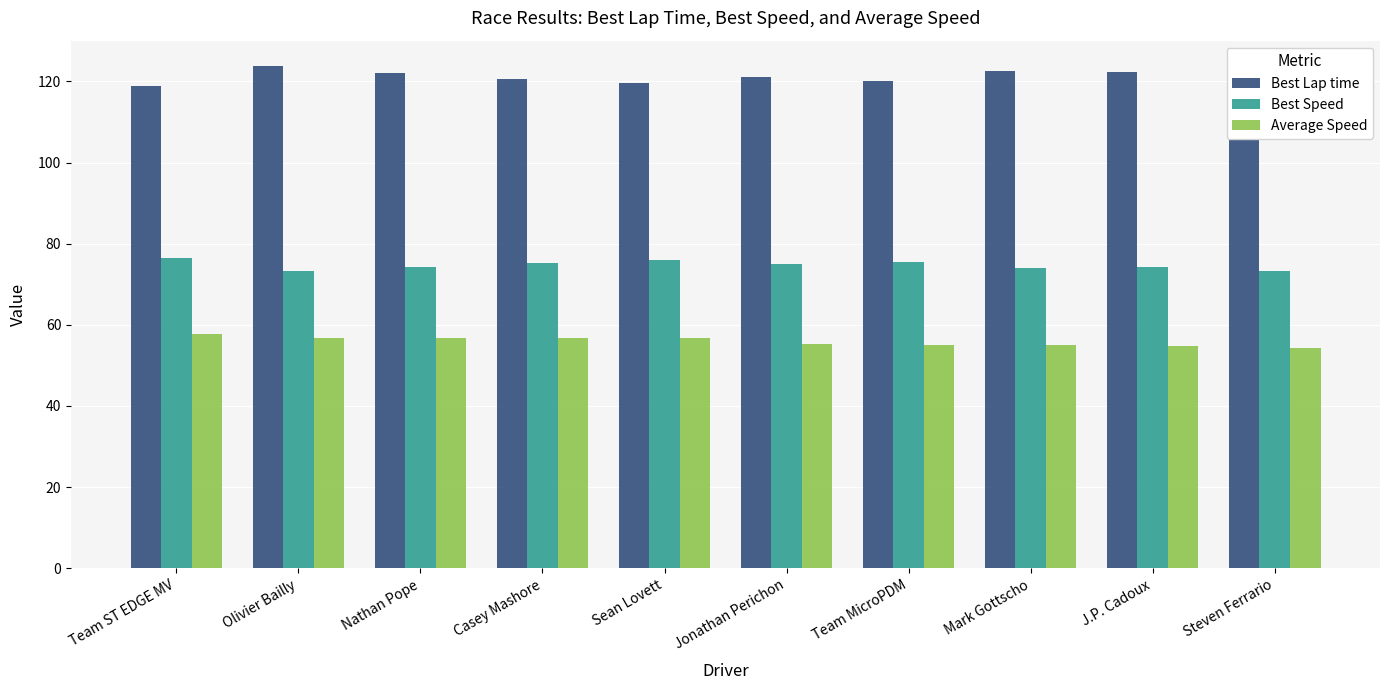

List the series in order of their overall mean, highest first.

Best Lap time, Best Speed, Average Speed